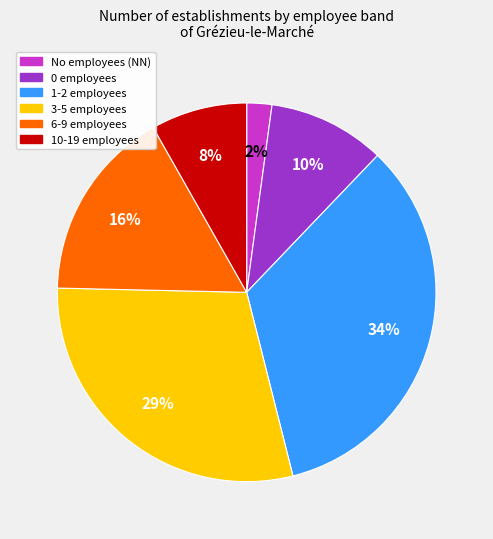

Does any single category account for the majority?

No